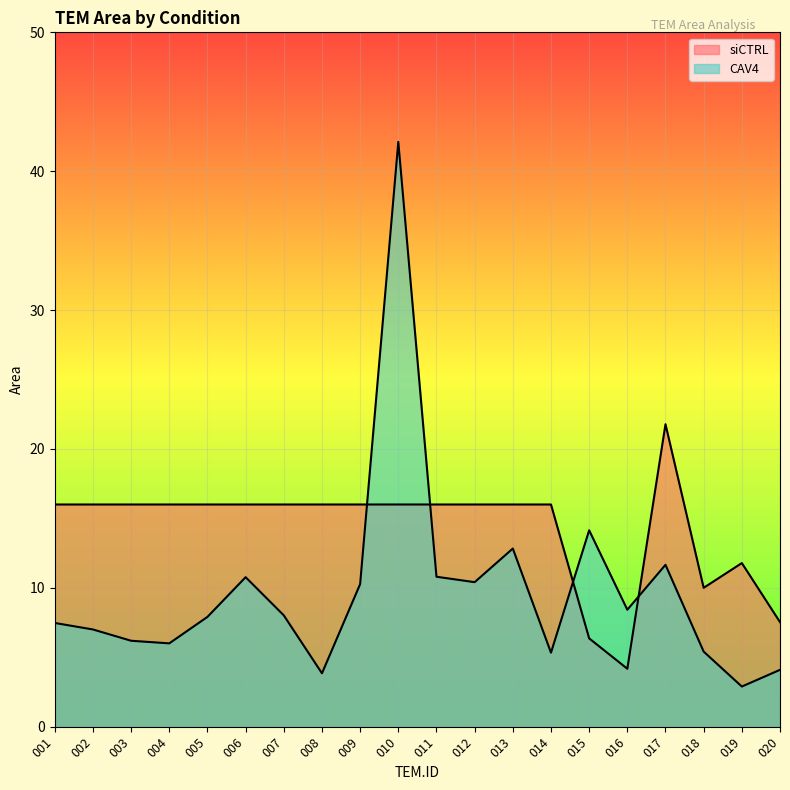

Which series has the largest range (max minus min)?

CAV4